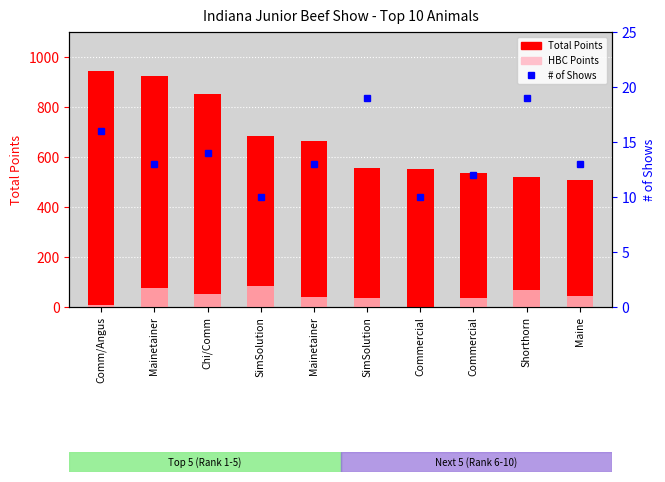

What is the label of the 5th bar from the left?

Mainetainer